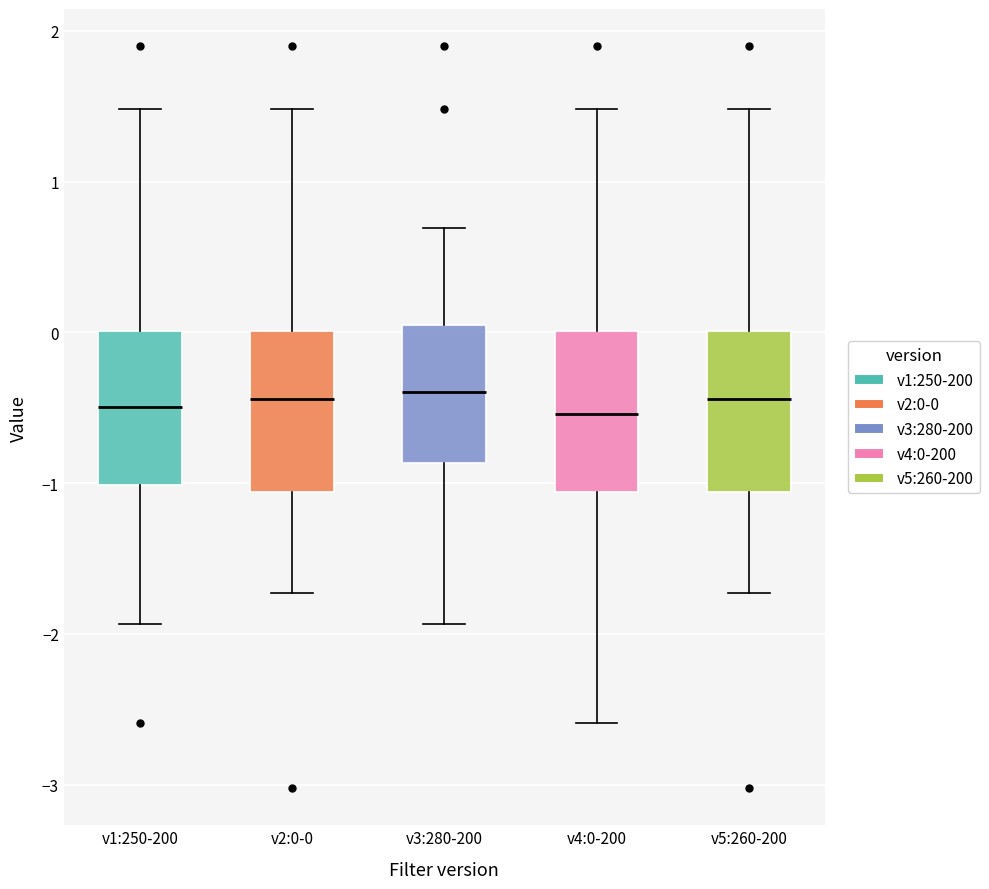

Reading left to right, transcribe this box plot: for each box, give where its median line is, the range the box spans, and where its two whiskers end, as read against the y-axis. The values are not printed on the chart, so give them approximately, as read against the axis.

v1:250-200: median -0.5, box -1.0 to 0.0, whiskers -1.9 to 1.5
v2:0-0: median -0.4, box -1.1 to 0.0, whiskers -1.7 to 1.5
v3:280-200: median -0.4, box -0.9 to 0.0, whiskers -1.9 to 0.7
v4:0-200: median -0.5, box -1.1 to 0.0, whiskers -2.6 to 1.5
v5:260-200: median -0.4, box -1.1 to 0.0, whiskers -1.7 to 1.5